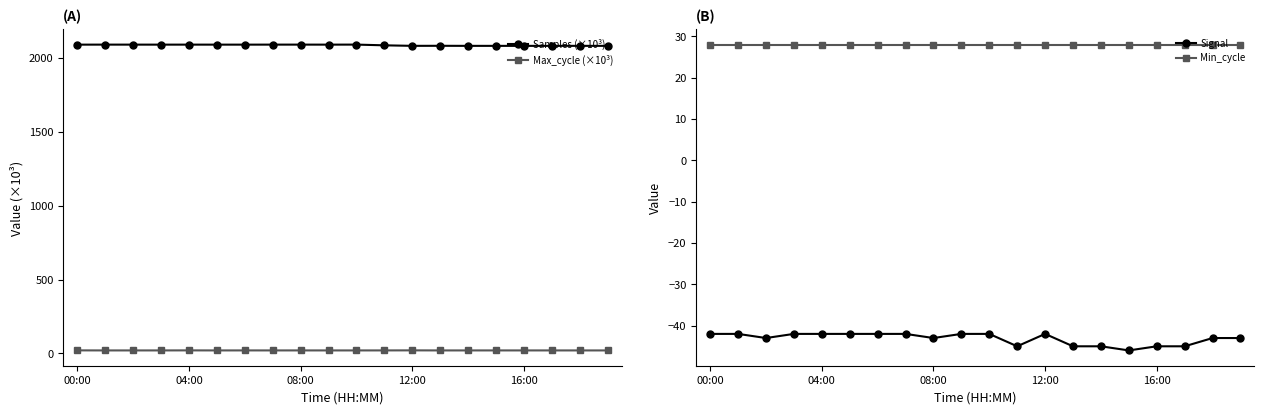

What is the lowest value of the Samples (×10³) series?

2081.9